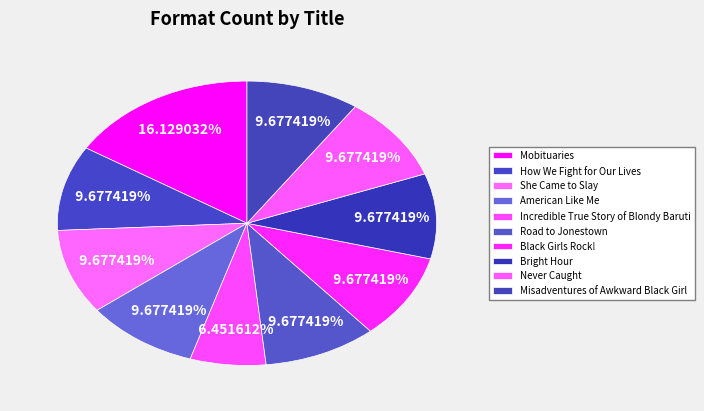

What percentage is the How We Fight for Our Lives slice, to the nearest percent?

10%